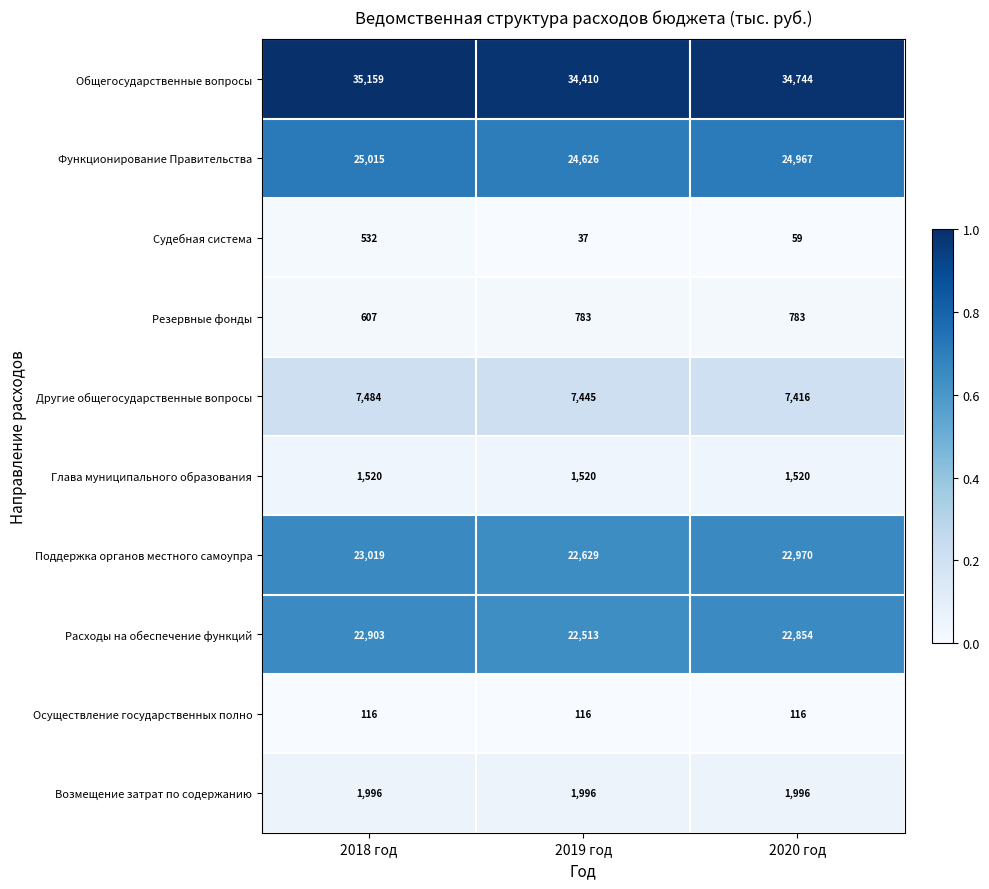

What is the total value across all series at 2018 год?

118351